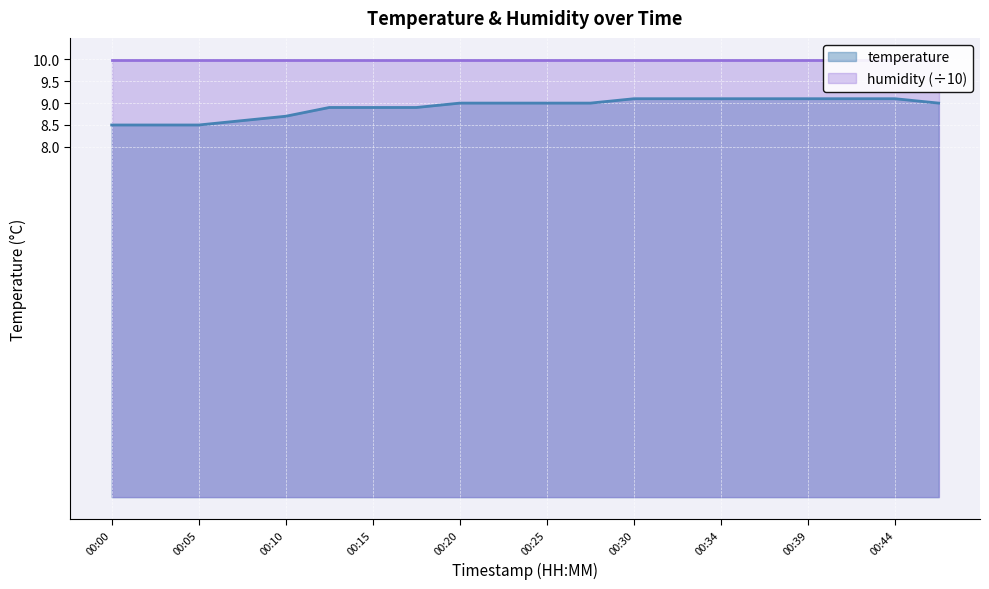

The value at 00:02 is 2.9. True or false?

False